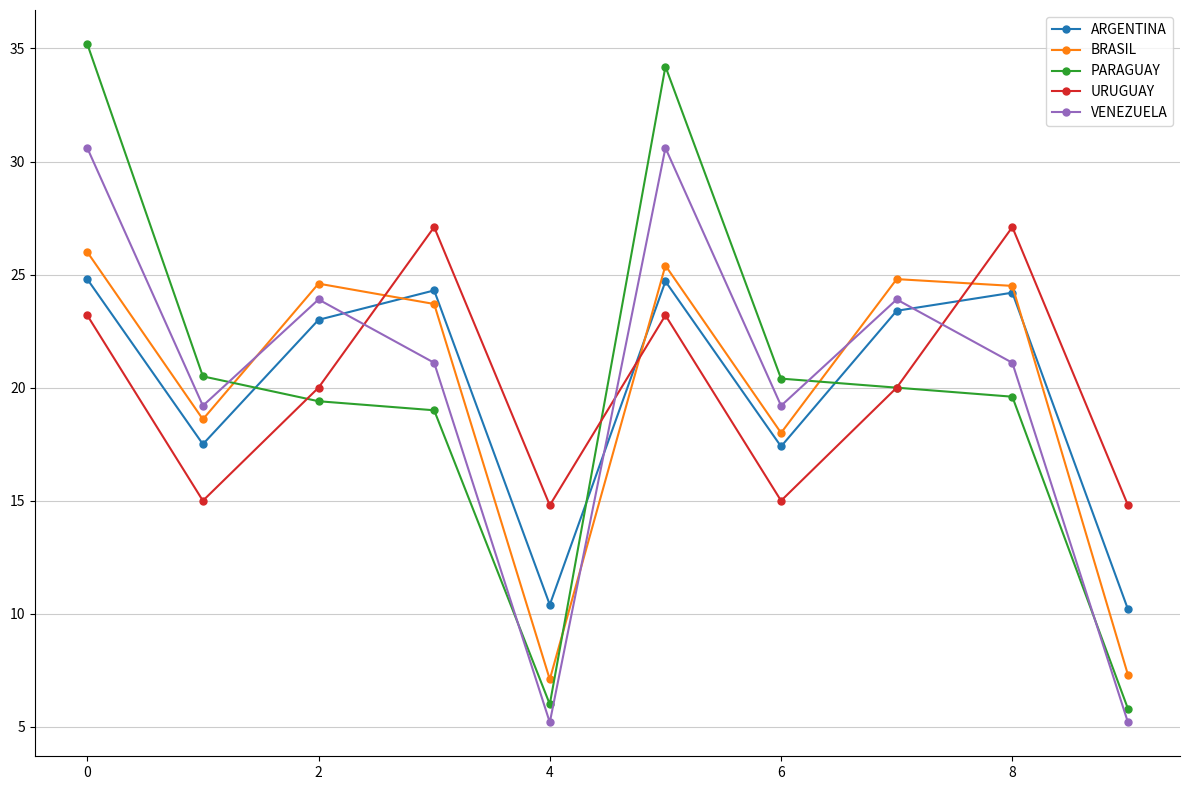

What is the smallest value displayed?

5.2